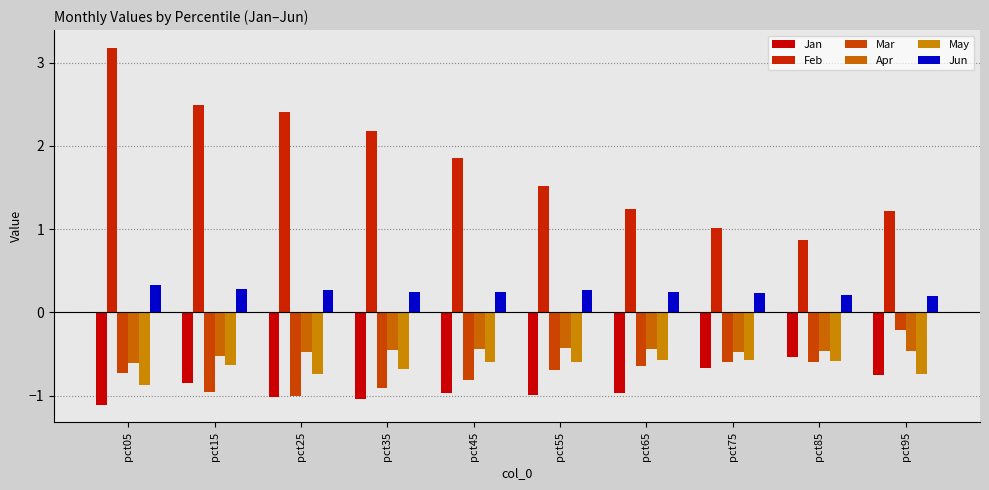

What is the average value of the May series?

-0.7